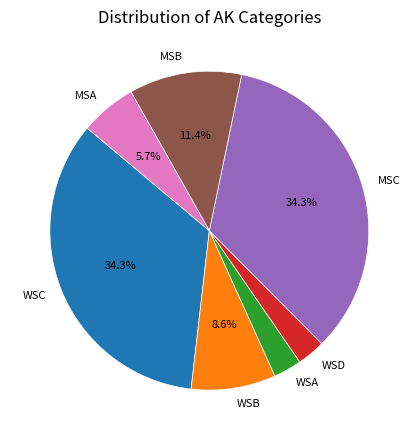

Does MSB account for over 50% of the chart?

No